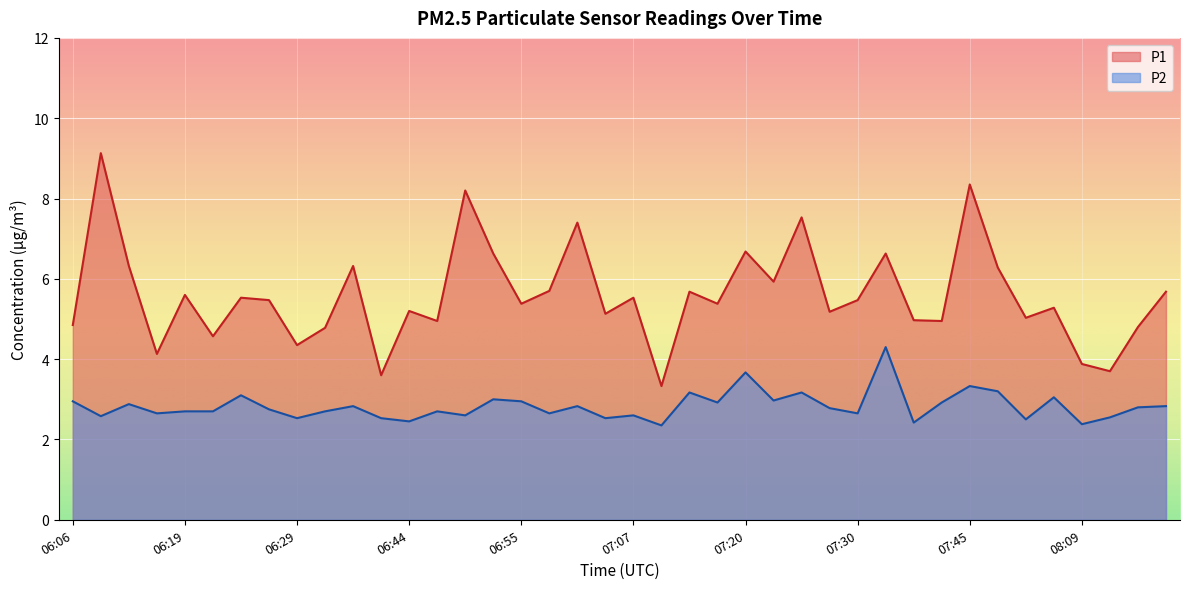

What are all the series names shown in the legend?

P1, P2